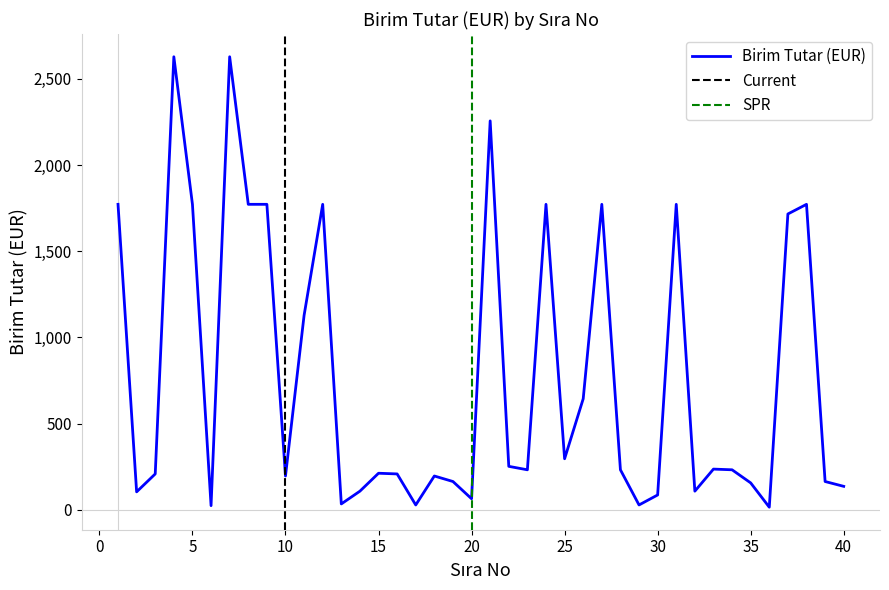

List the labels in order of value, largest first.

4, 7, 21, 1, 5, 8, 9, 12, 24, 27, 31, 38, 37, 11, 26, 25, 22, 33, 23, 28, 34, 15, 3, 16, 10, 18, 19, 39, 35, 40, 14, 32, 2, 30, 20, 13, 17, 29, 6, 36